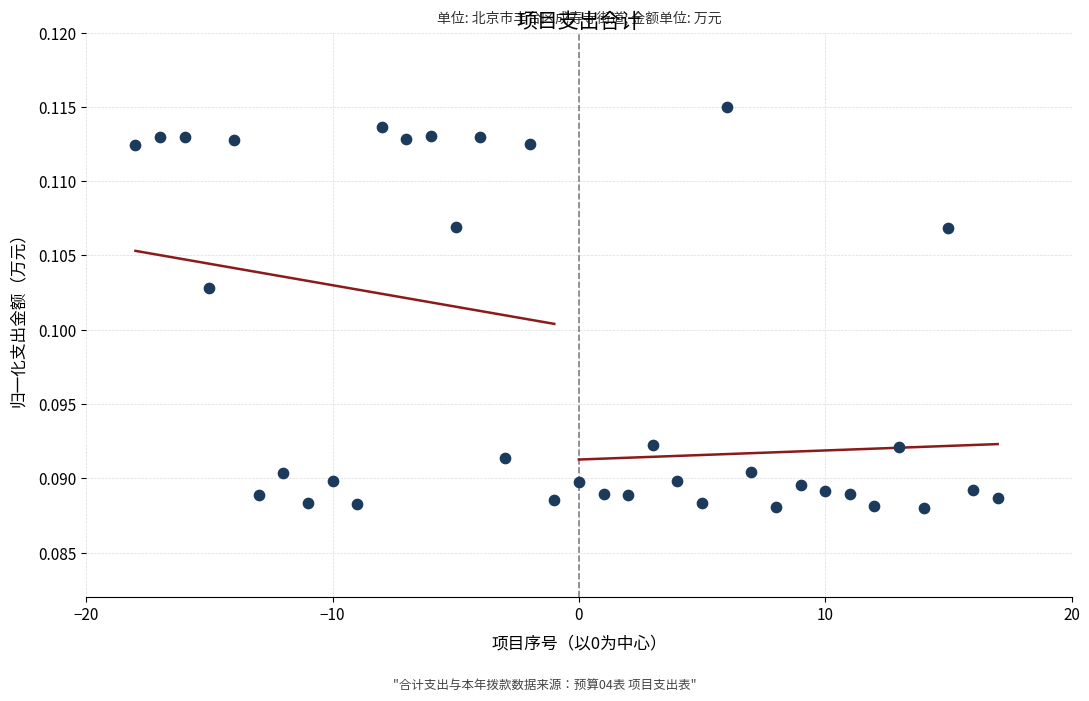

What is the range of X values (max minus min)?

35.0